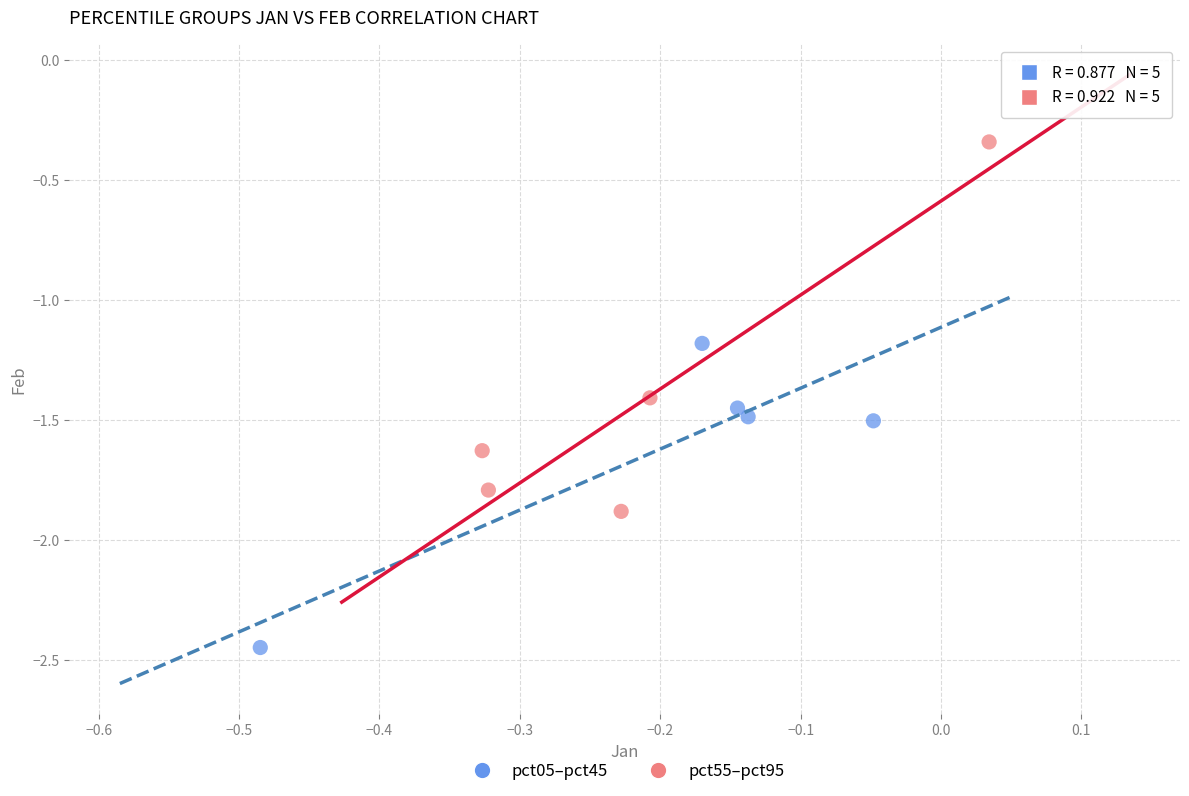

Which series has the widest spread of Y values?

pct55–pct95